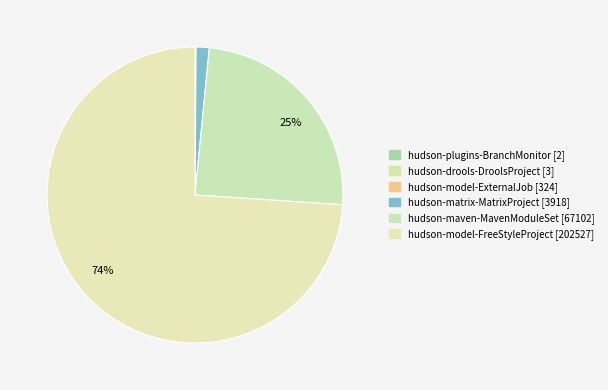

To the nearest percent, what percentage of the pie is hudson-matrix-MatrixProject?

1%